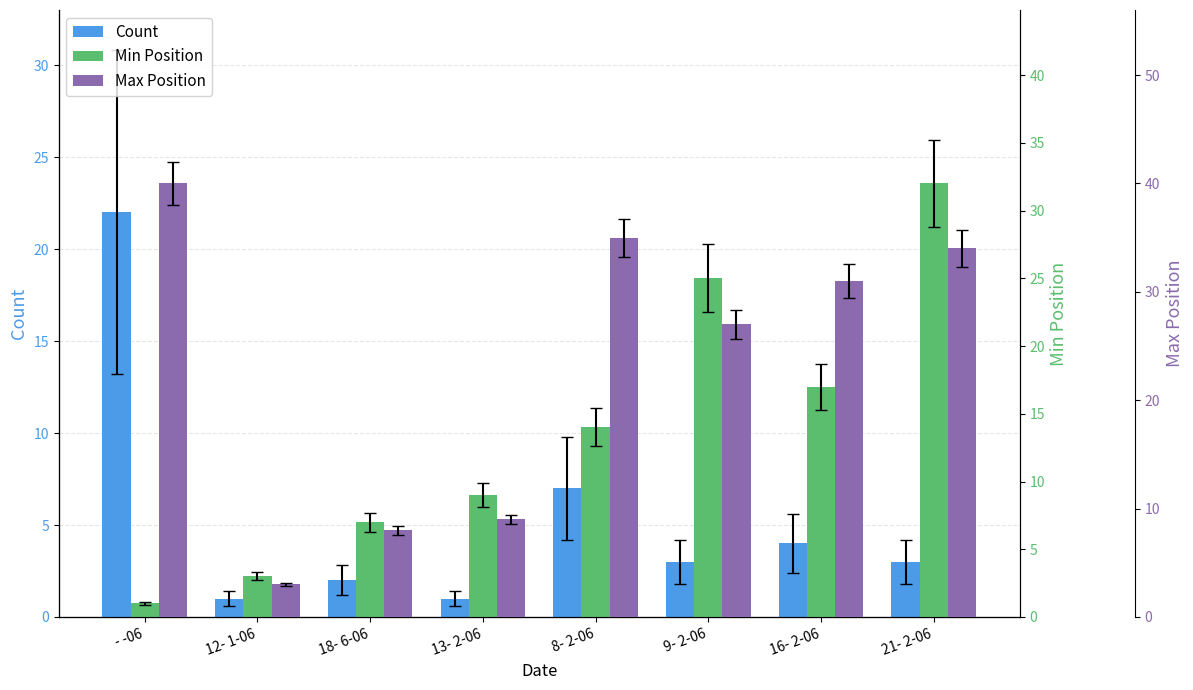

Reading right to left, transcribe all the data shown in this chart.

Count: 21- 2-06=3	16- 2-06=4	9- 2-06=3	8- 2-06=7	13- 2-06=1	18- 6-06=2	12- 1-06=1	- -06=22
Min Position: 21- 2-06=32	16- 2-06=17	9- 2-06=25	8- 2-06=14	13- 2-06=9	18- 6-06=7	12- 1-06=3	- -06=1
Max Position: 21- 2-06=34	16- 2-06=31	9- 2-06=27	8- 2-06=35	13- 2-06=9	18- 6-06=8	12- 1-06=3	- -06=40